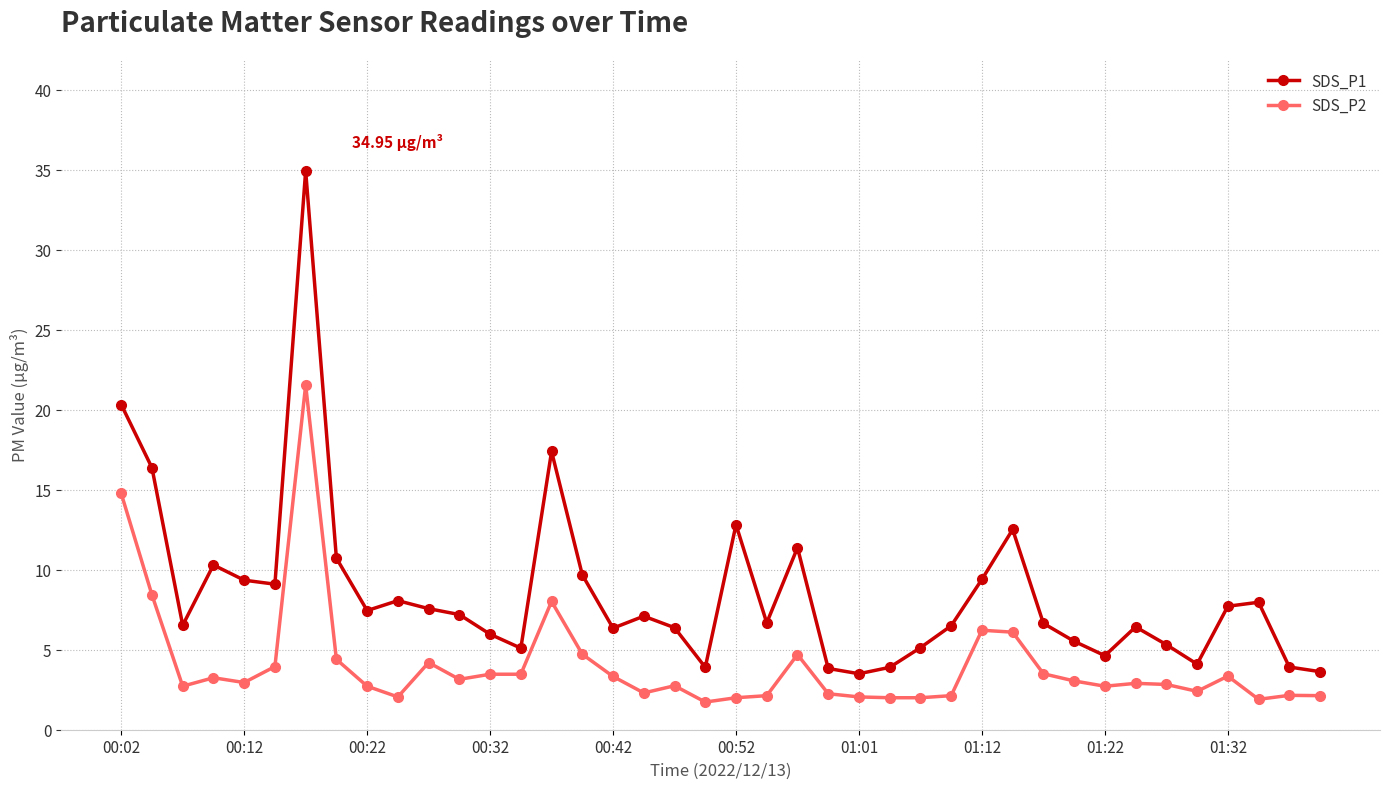

True or false: SDS_P1 has more than 1 points higher than both neighbors.

True